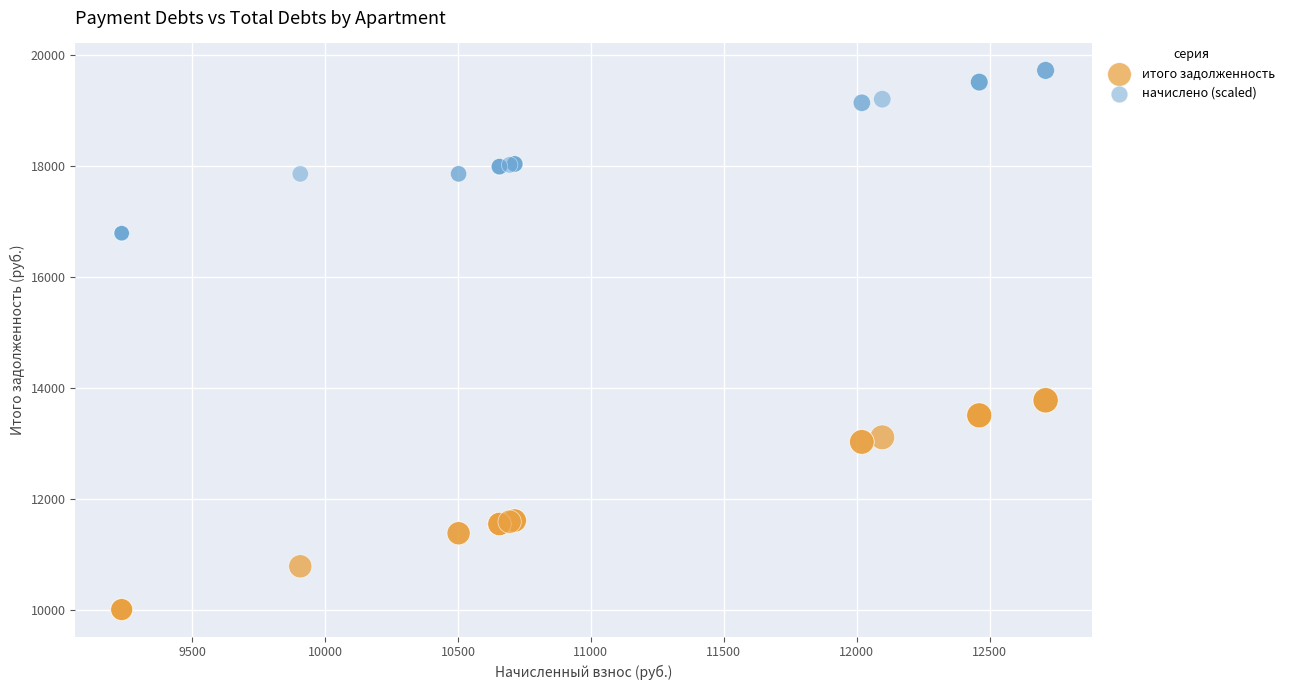

What is the X range (max minus min) for the scatter plot?

3475.2